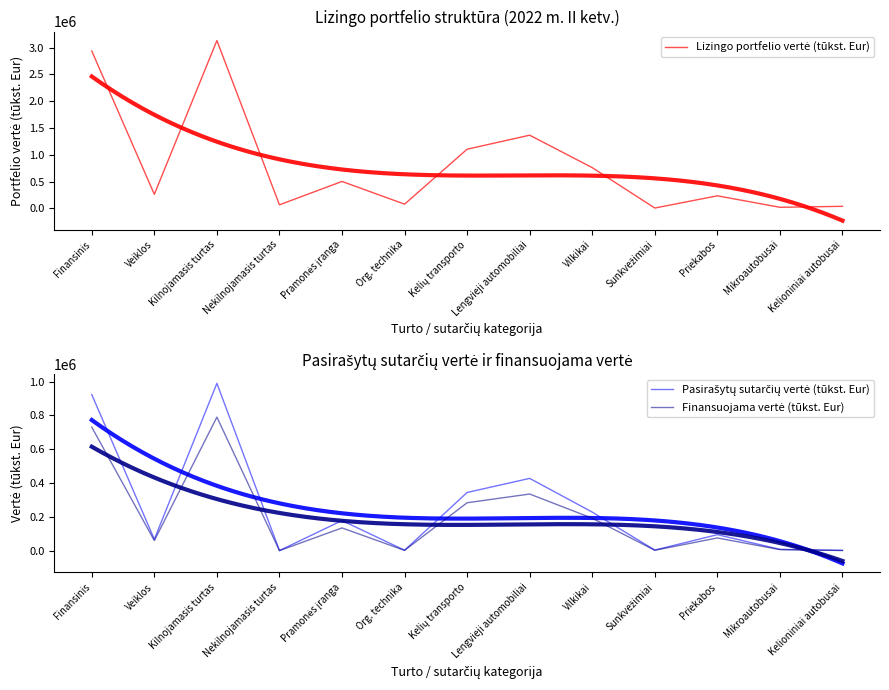

Reading right to left, transcribe all the data shown in this chart.

Lizingo portfelio vertė (tūkst. Eur): 39469.4	21645.0	235856.4	7734.4	761101.0	1366515.4	1105297.7	79782.0	503663.4	67905.2	3131773.5	263759.2	2935919.5
Pasirašytų sutarčių vertė (tūkst. Eur): 2210.3	8231.0	95196.1	4038.4	228531.5	427885.3	344572.9	2929.1	178628.8	1222.0	989763.5	67901.8	923083.7
Finansuojama vertė (tūkst. Eur): 1571.2	6817.0	75730.4	2937.0	192147.9	335428.4	283804.0	2315.6	134976.3	757.0	790076.5	60197.2	730636.3